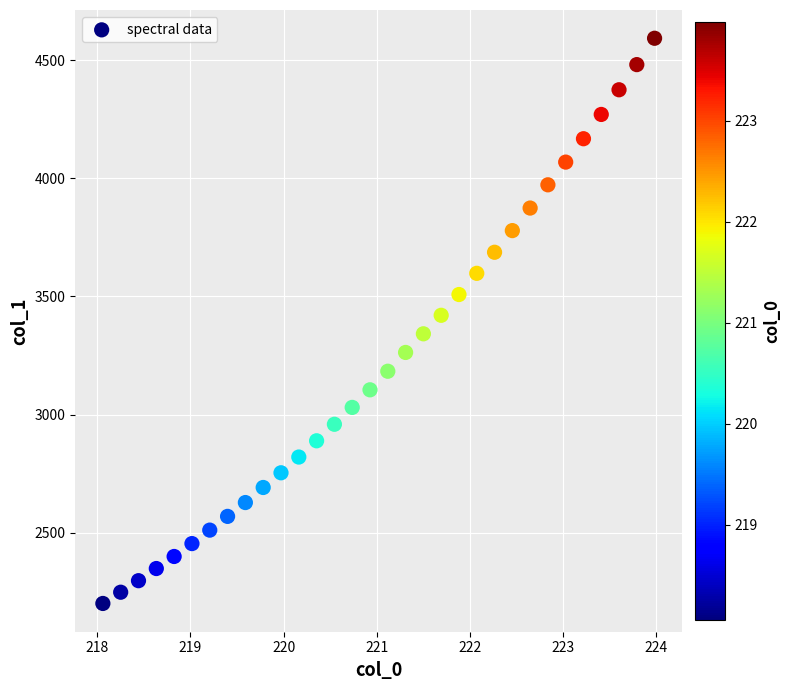

What is the range of X values (max minus min)?

5.9